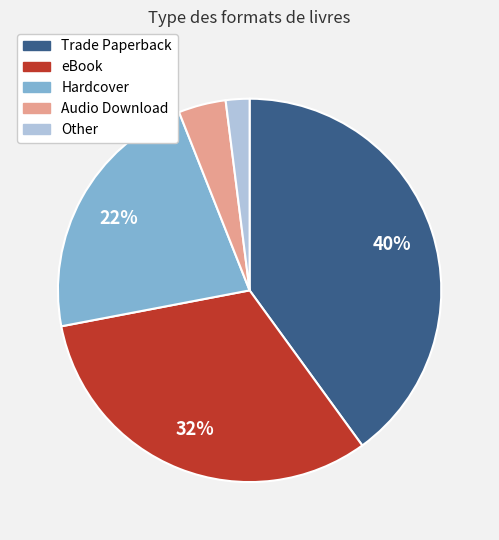

How many slices are in this pie chart?

5